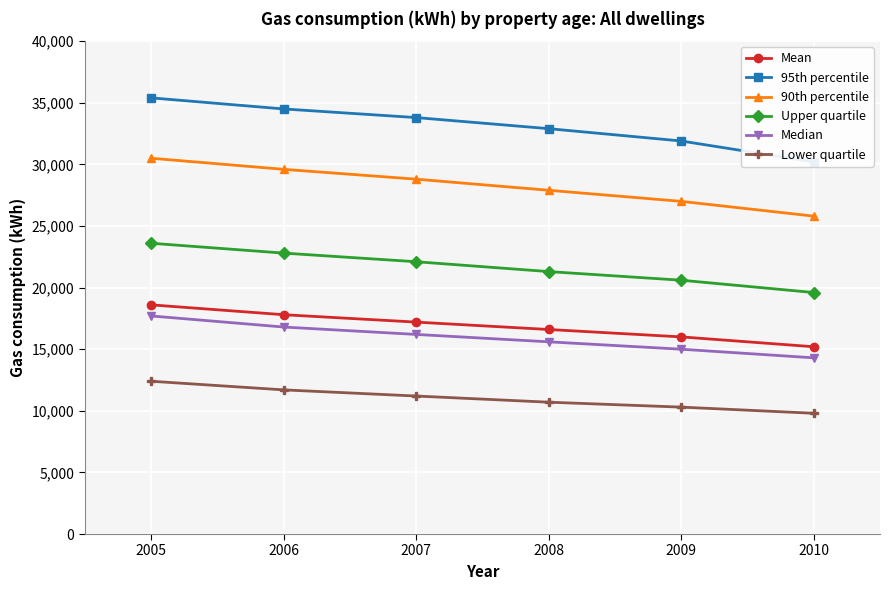

At which category is the sum across all series the highest?

2005